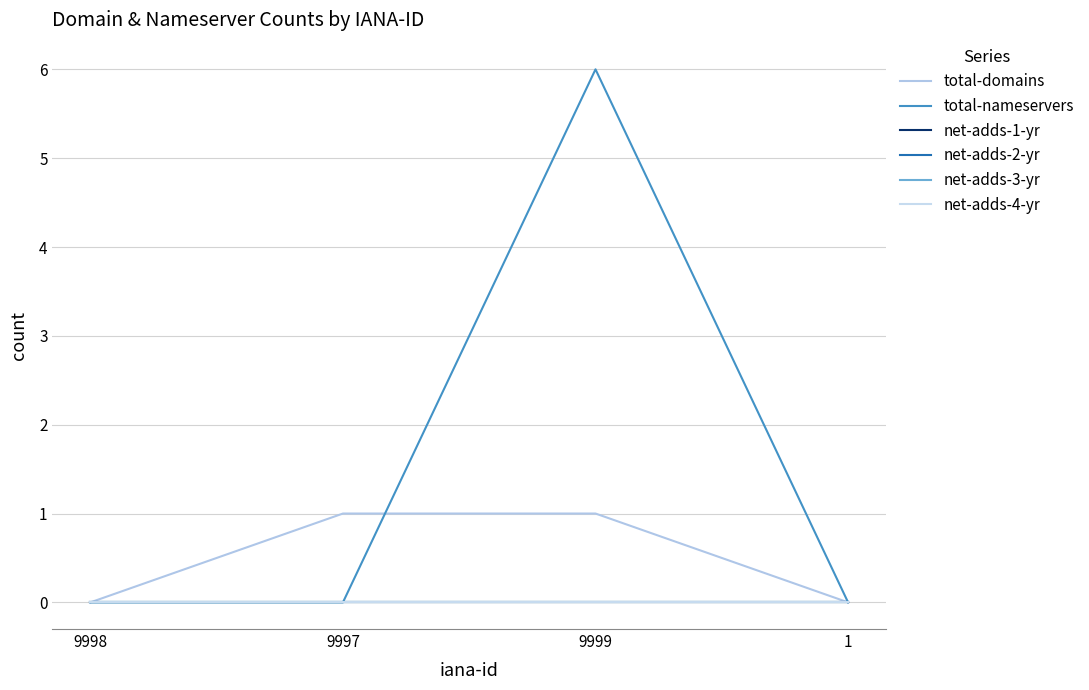

Is this an area chart (filled region under the line)?

No